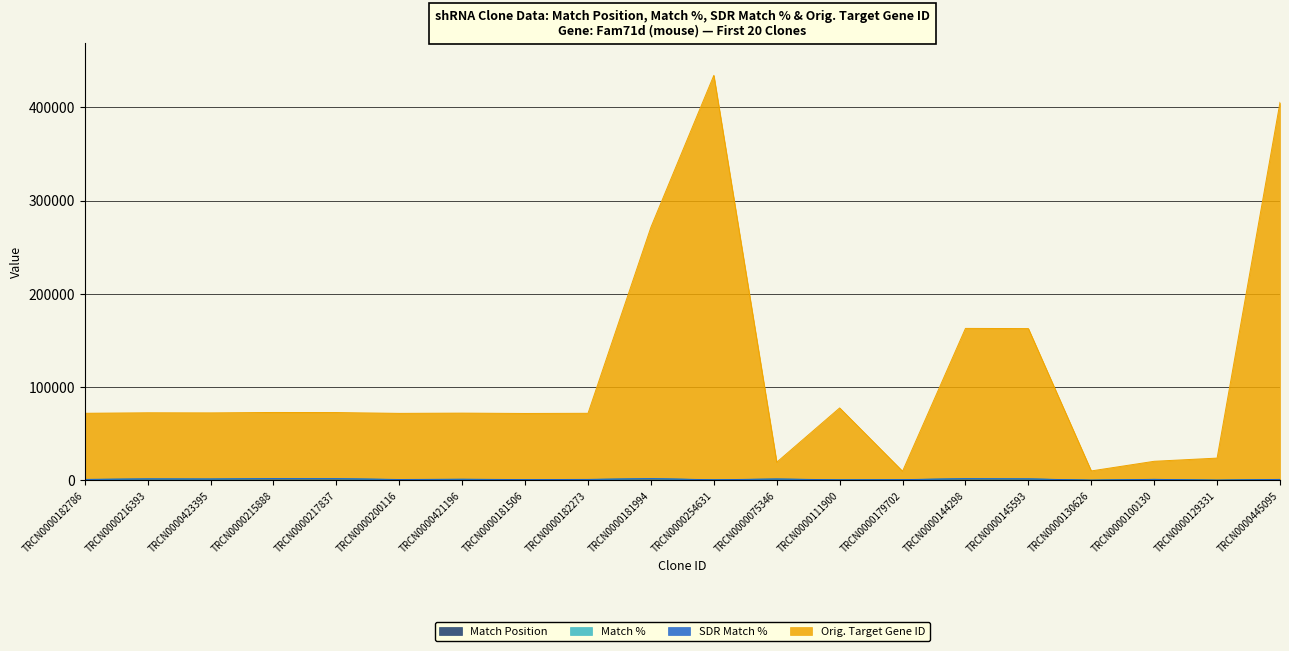

True or false: Match Position and Orig. Target Gene ID cross at least once.

False